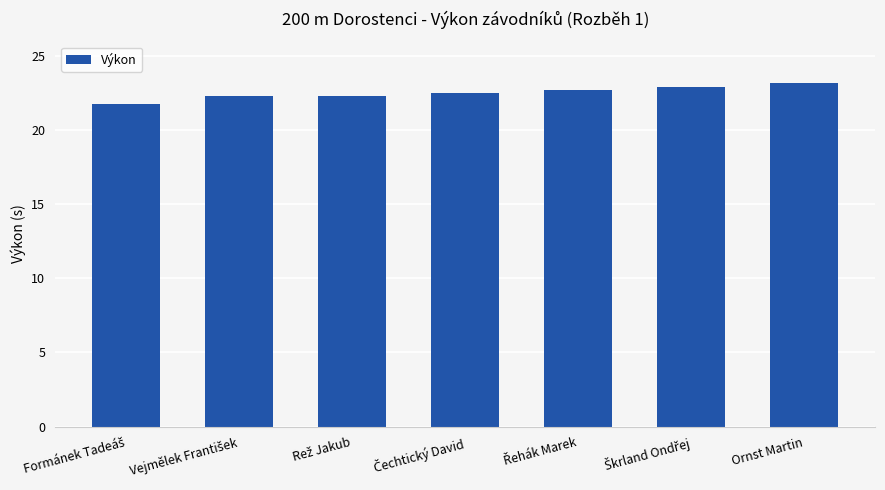

The chart shows a value of 36.7 at Ornst Martin. True or false?

False